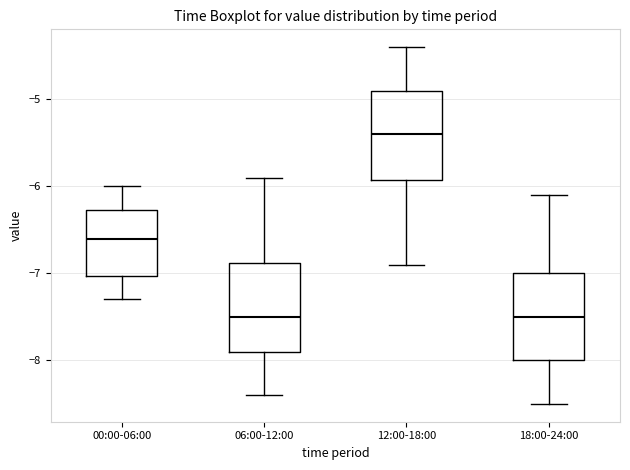

Reading left to right, transcribe this box plot: for each box, give where its median line is, the range the box spans, and where its two whiskers end, as read against the y-axis. The values are not printed on the chart, so give them approximately, as read against the axis.

00:00-06:00: median -6.6, box -7.0 to -6.3, whiskers -7.3 to -6.0
06:00-12:00: median -7.5, box -7.9 to -6.9, whiskers -8.4 to -5.9
12:00-18:00: median -5.4, box -5.9 to -4.9, whiskers -6.9 to -4.4
18:00-24:00: median -7.5, box -8.0 to -7.0, whiskers -8.5 to -6.1